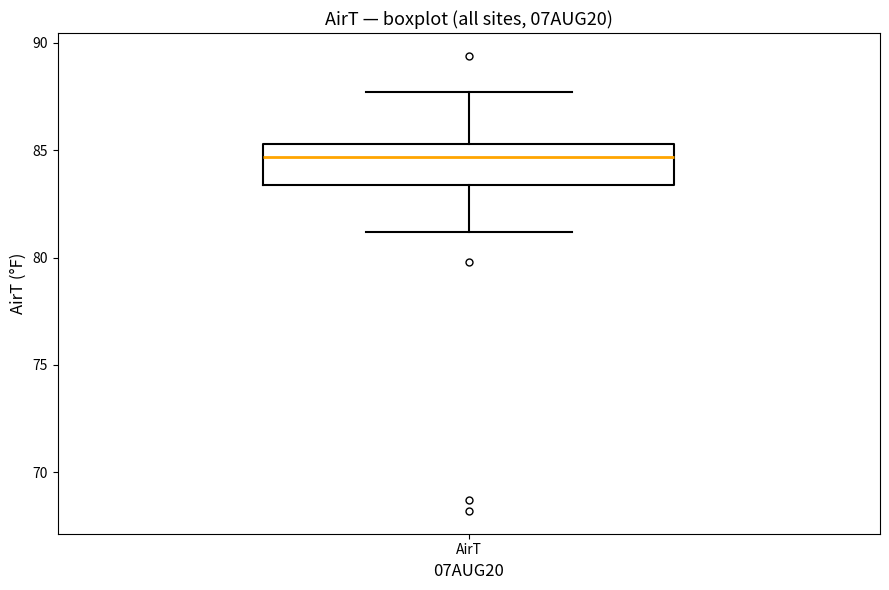

Read this box plot against the y-axis: the position of the median line, the range covered by the box, and the ends of both whiskers. The values are not printed on the chart, so give them approximately, as read against the axis.

median 84.5, box 83.5 to 85.5, whiskers 81.0 to 87.5